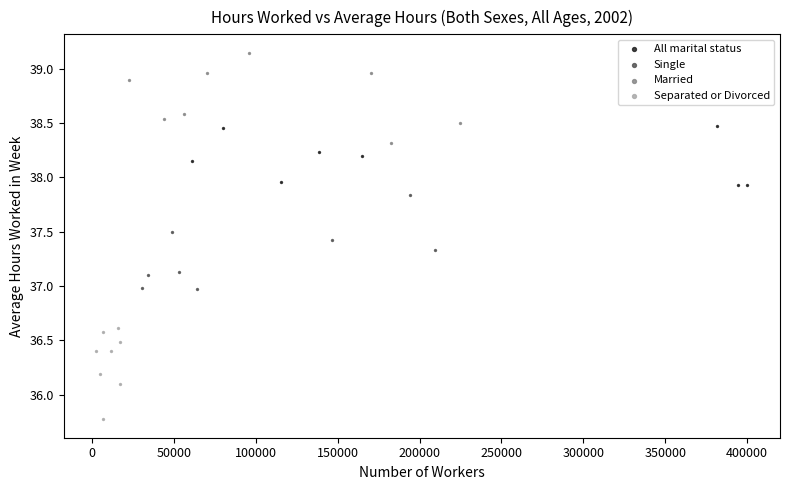

Which series reaches the minimum Y coordinate?

Separated or Divorced